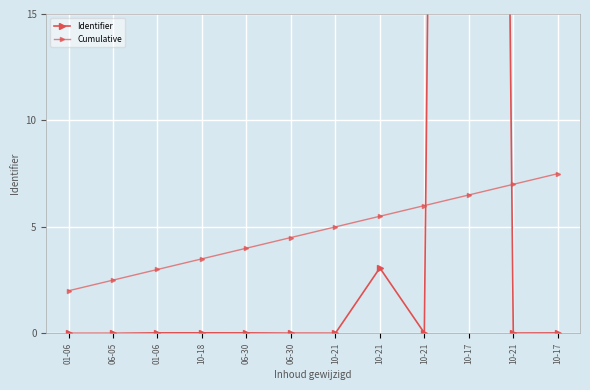

Which series has the largest range (max minus min)?

Identifier